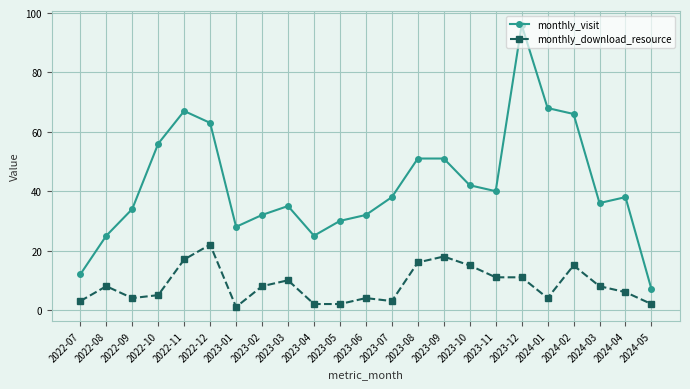

True or false: monthly_visit and monthly_download_resource cross at least once.

False